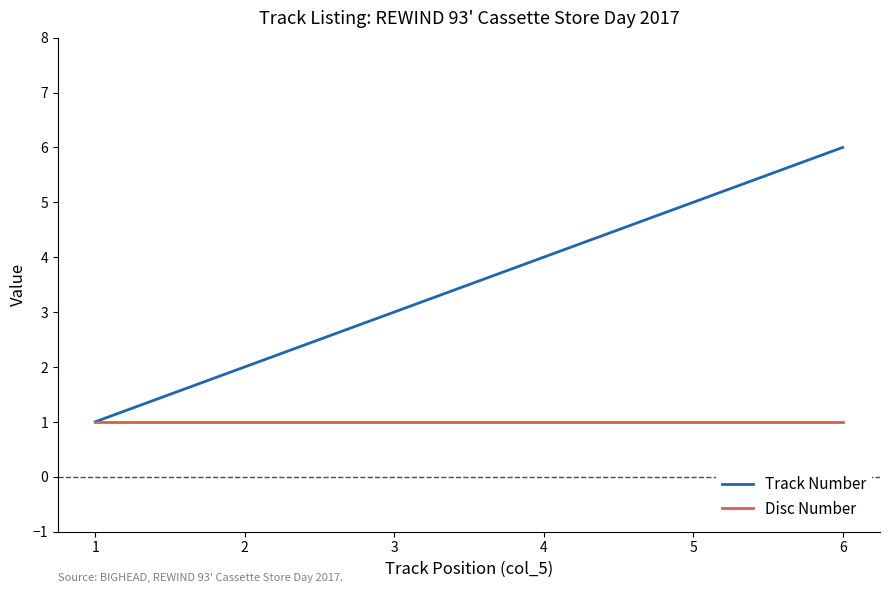

Is the value of Track Number at 5 greater than the value of Disc Number at 5?

Yes